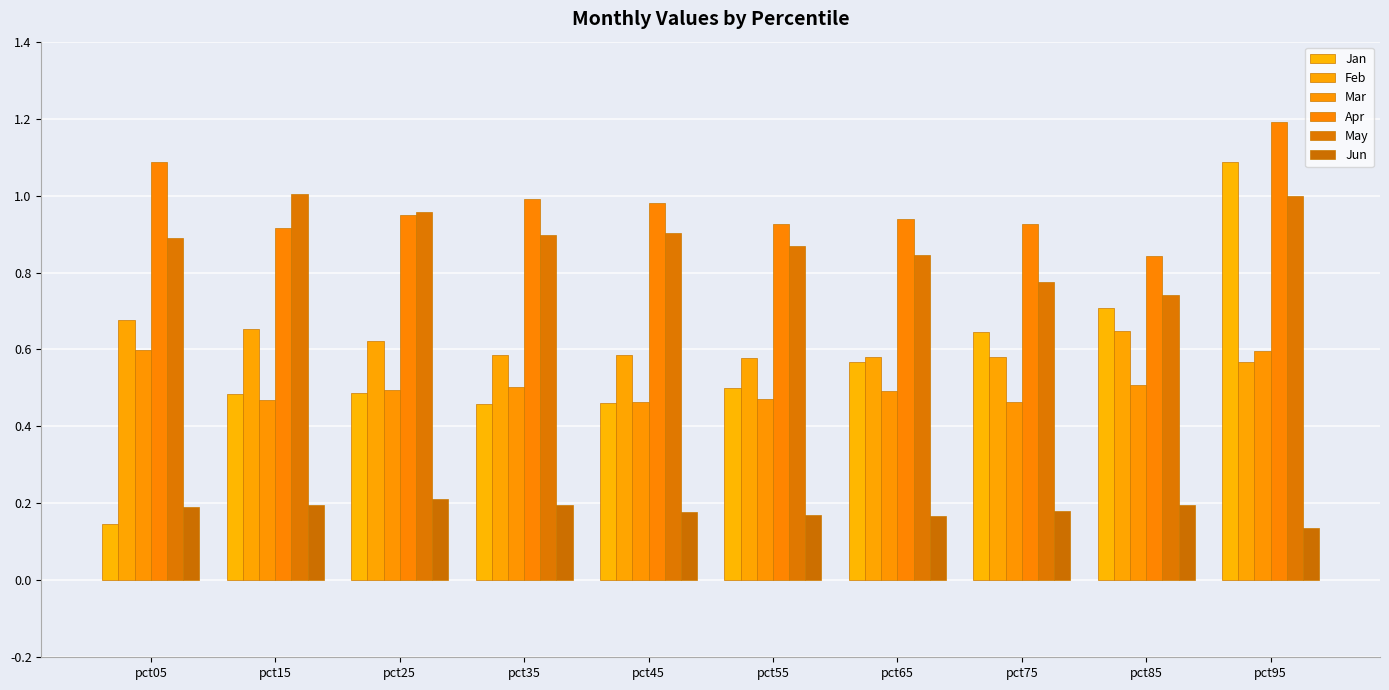

What is the difference between the Jan values at pct25 and pct85?

0.2